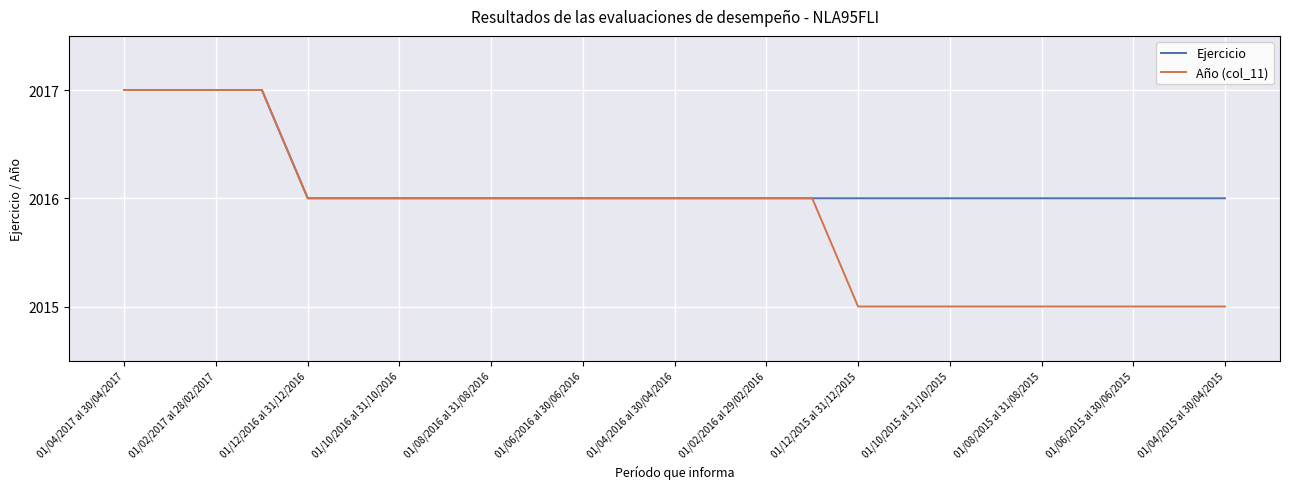

What is the average value of the Año (col_11) series?

2016